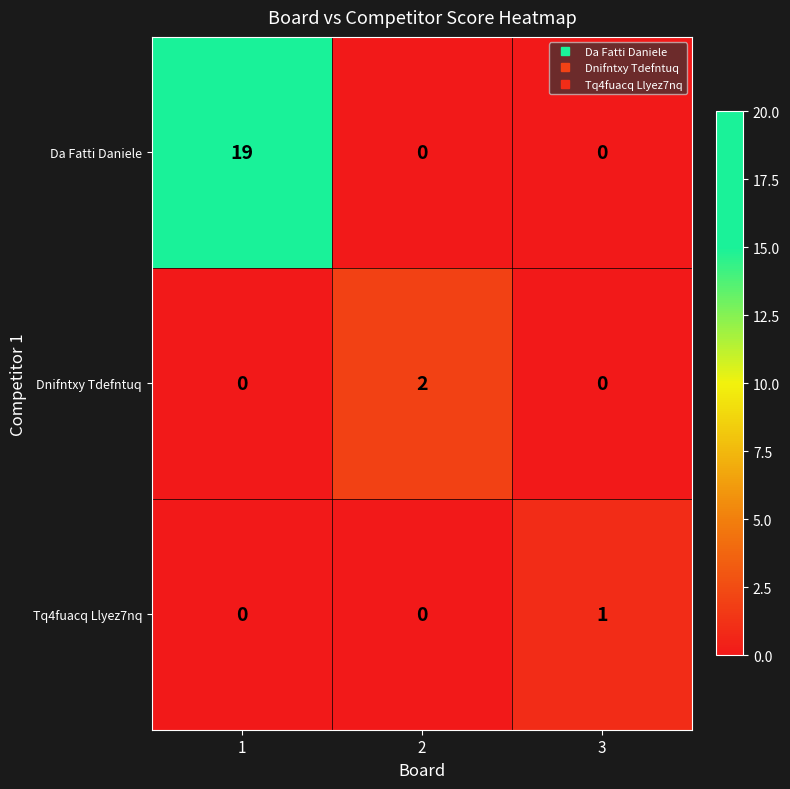

Is it true that Da Fatti Daniele equals 32 at 1?

False